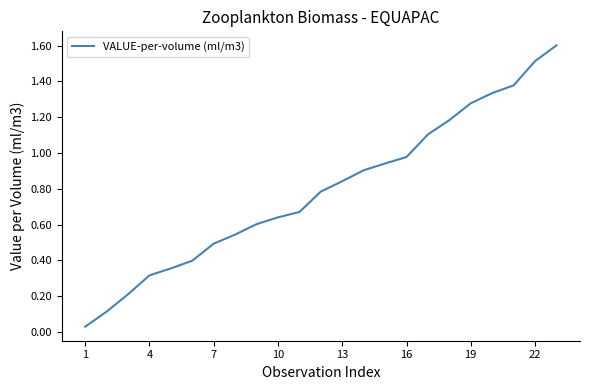

What is the greatest value displayed?

1.6